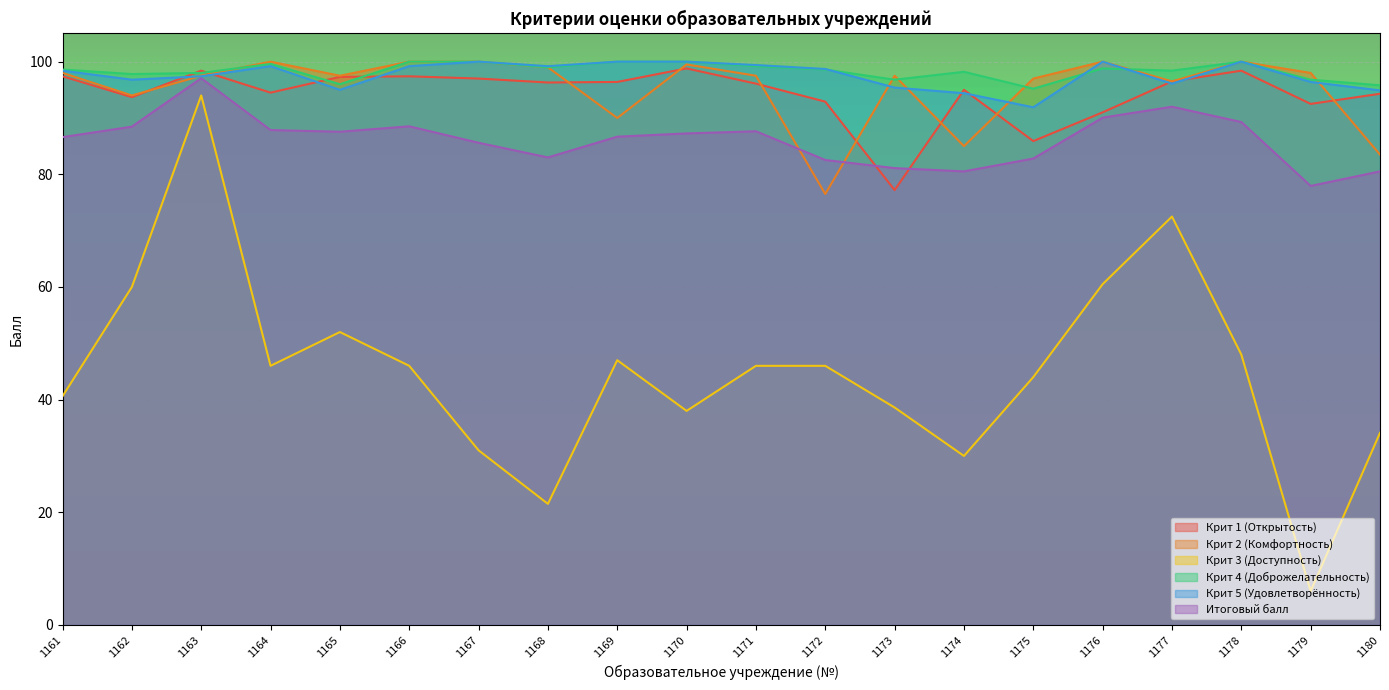

Between 1161 and 1167, which series saw the biggest shift?

Крит 3 (Доступность)